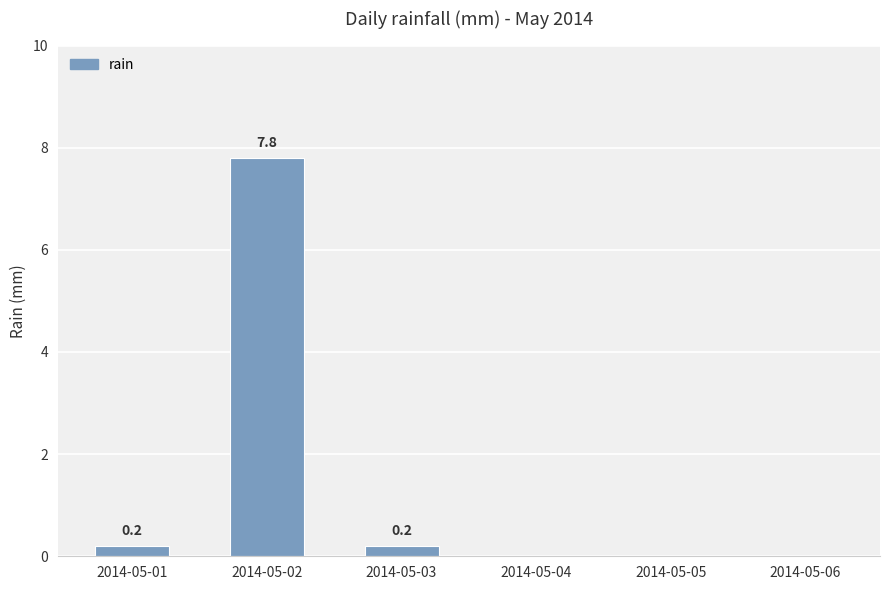

Reading left to right, extract all data points from this chart.

0.2	7.8	0.2	0.0	0.0	0.0